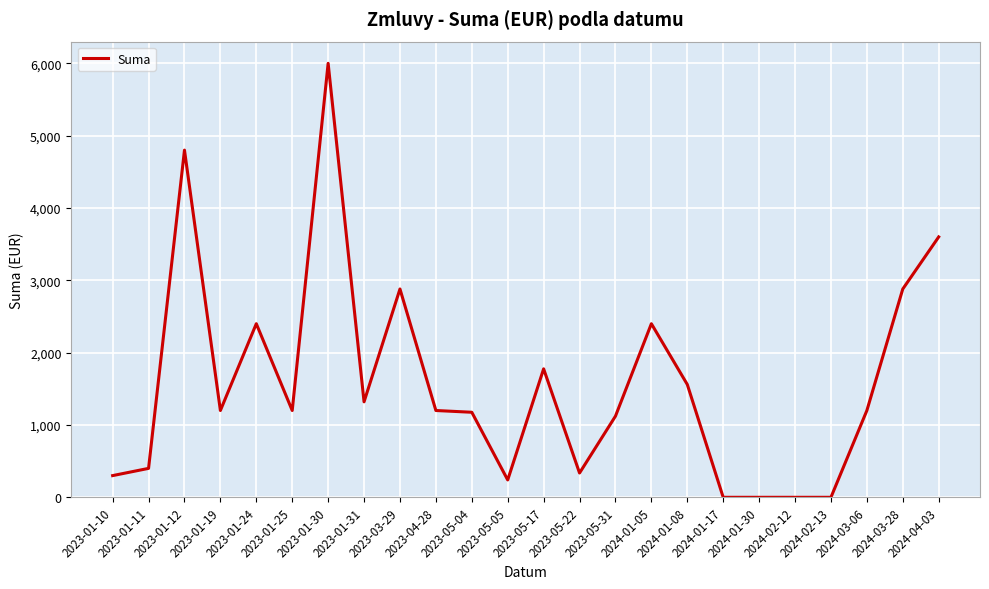

True or false: the data shows 2442.7 at 2024-01-08.

False